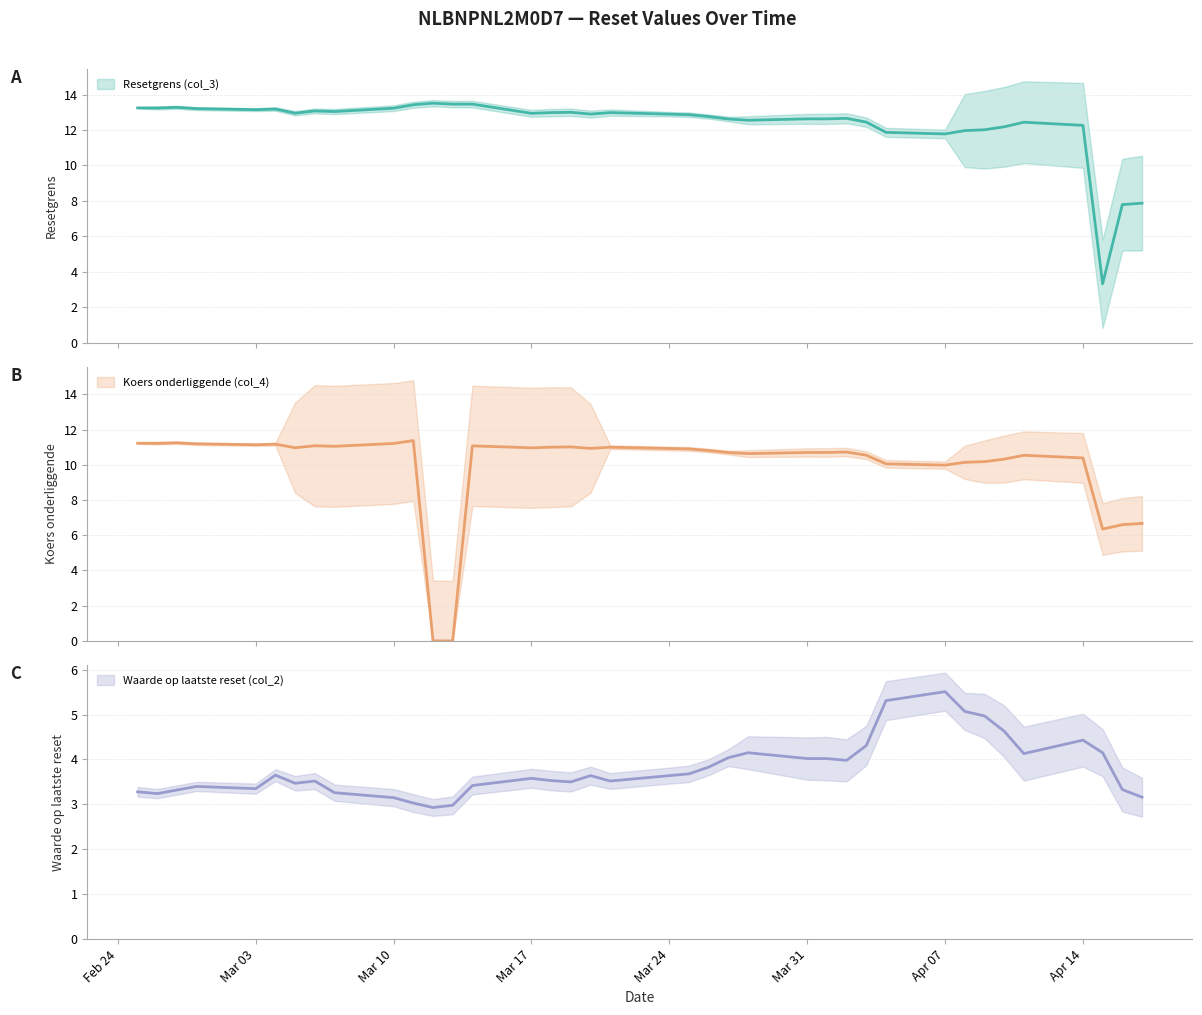

What are all the series names shown in the legend?

Resetgrens (col_3), Koers onderliggende (col_4), Waarde op laatste reset (col_2)